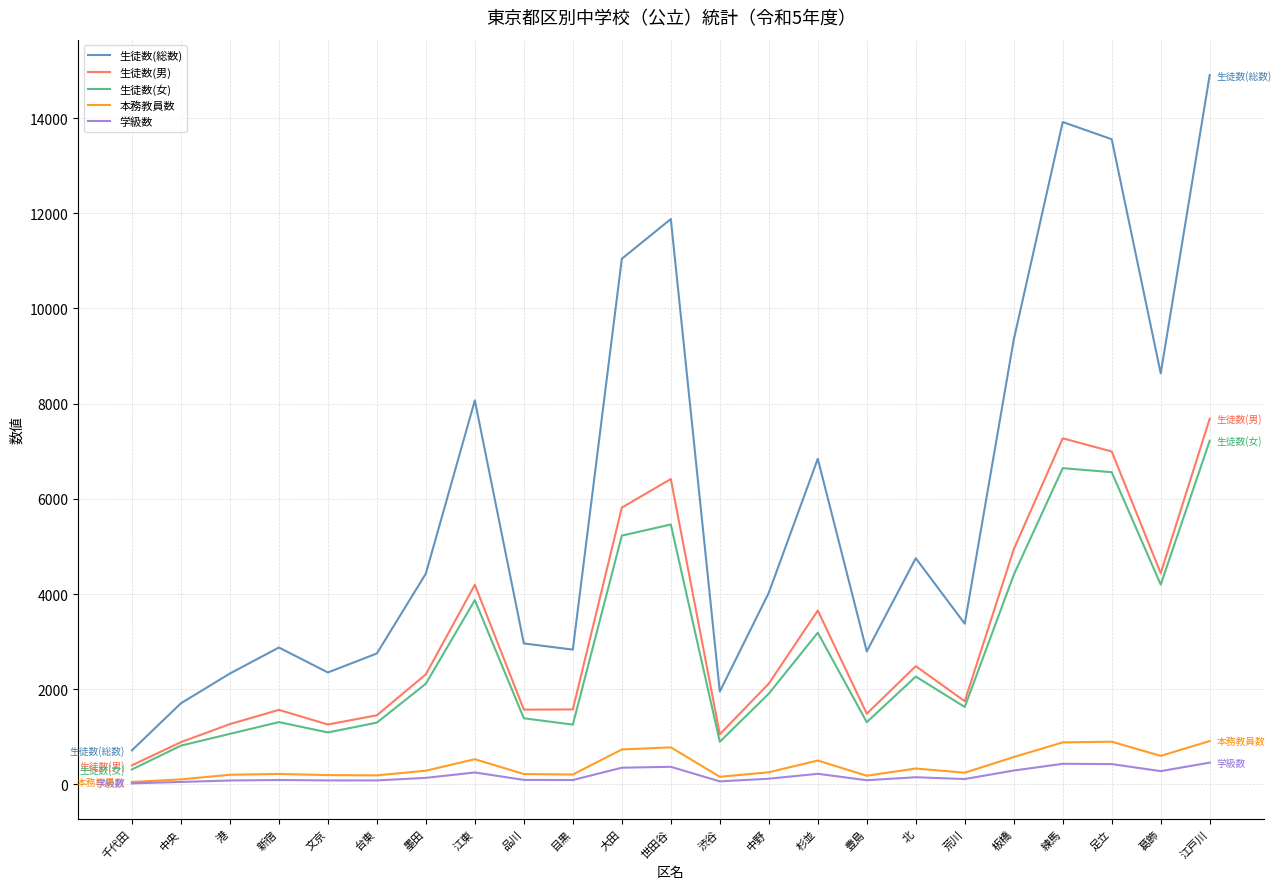

Is the value of 生徒数(総数) at 中野 greater than the value of 生徒数(女) at 文京?

Yes